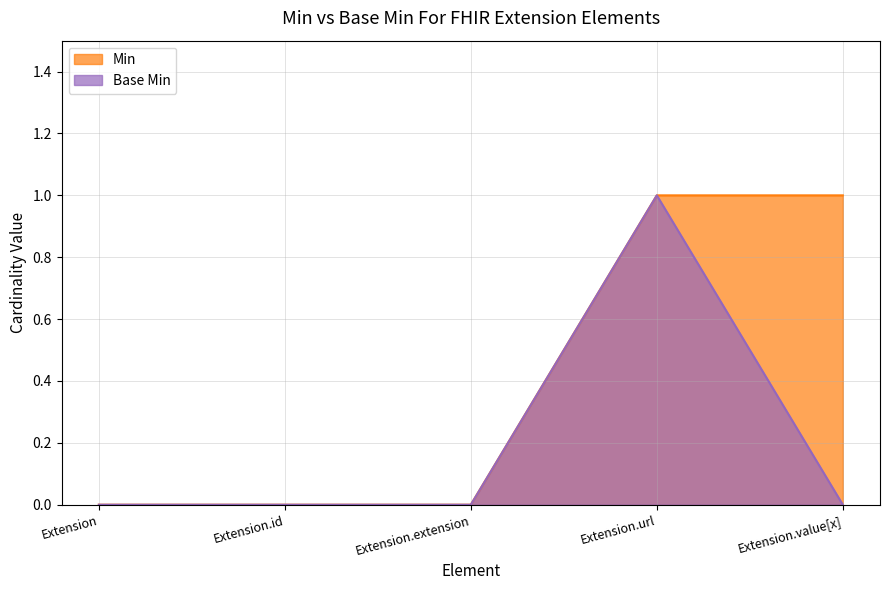

Rank the series by their average value, from lowest to highest.

Base Min, Min